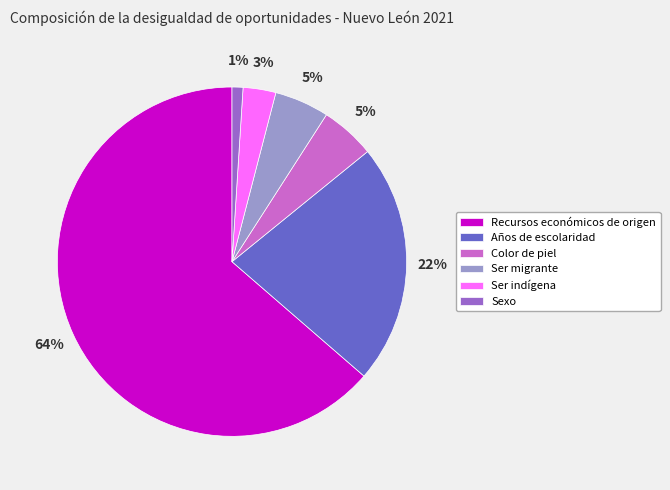

True or false: Ser migrante accounts for 1% of the total.

False